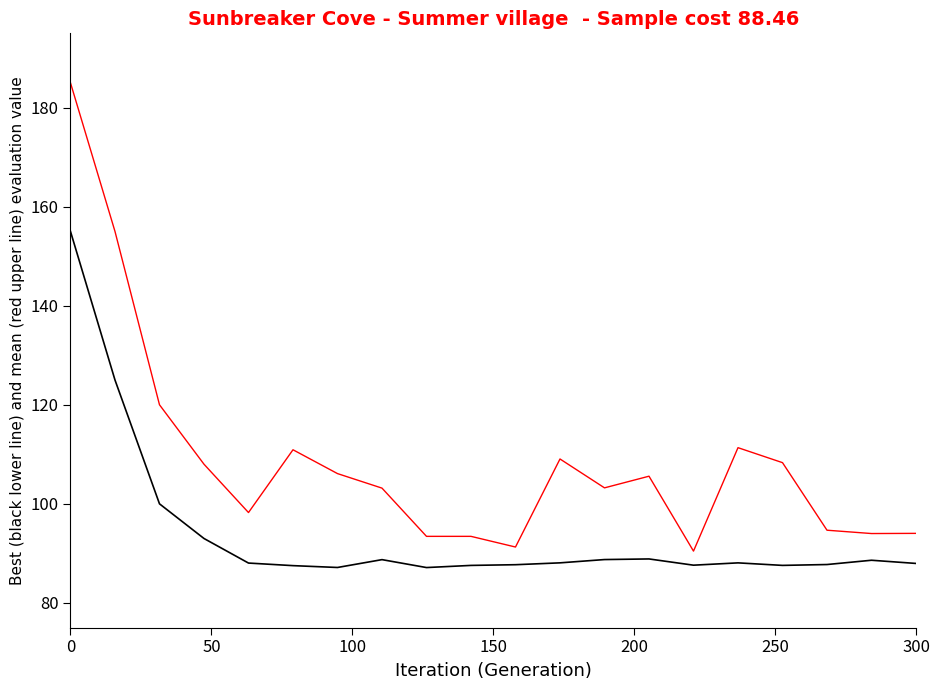

What is the maximum value shown in the chart?

185.0